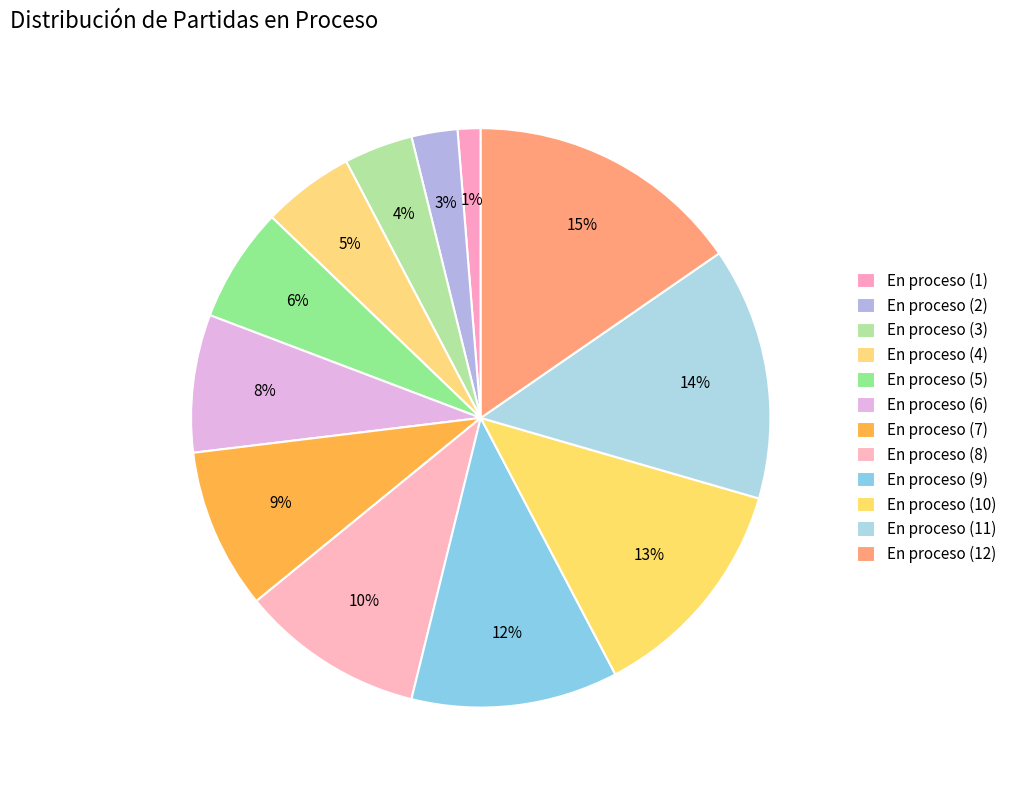

Approximately how many times larger is the value at En proceso (6) compared to En proceso (10)?

0.6